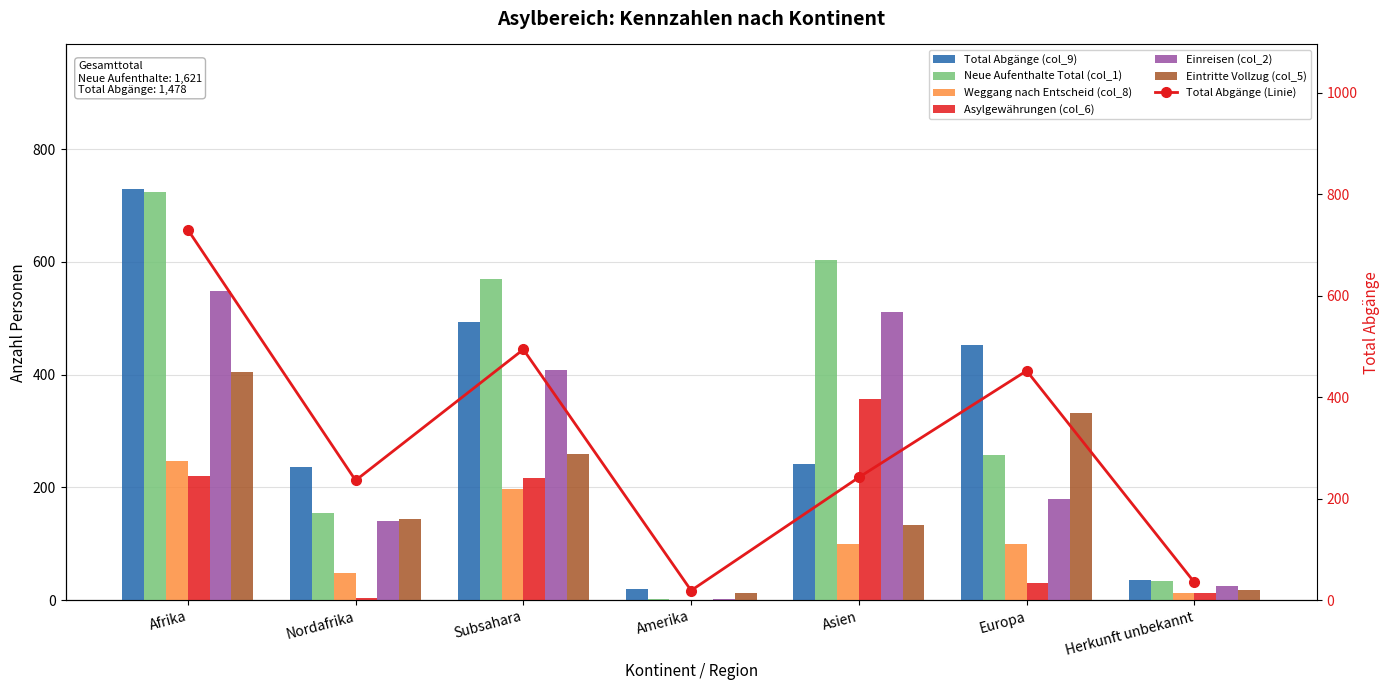

How many bars are there in total?

42